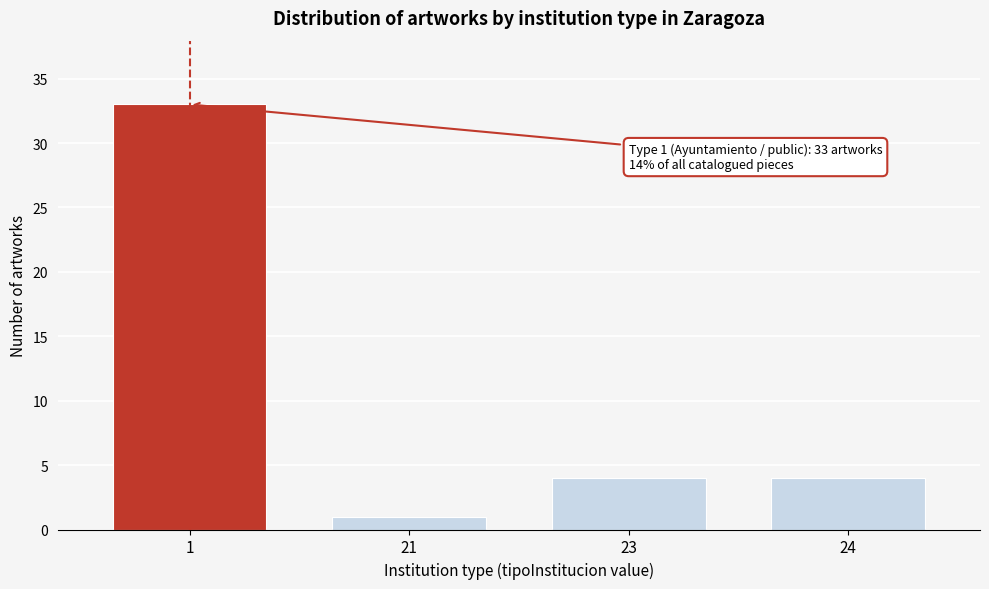

Reading left to right, transcribe all the data shown in this chart.

1=33	21=1	23=4	24=4